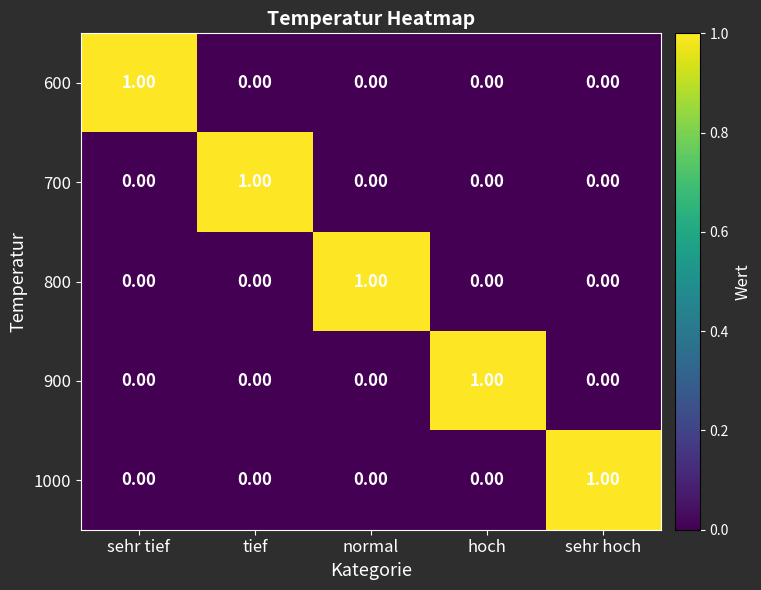

Is the value of 700 at sehr hoch greater than the value of 1000 at sehr hoch?

No